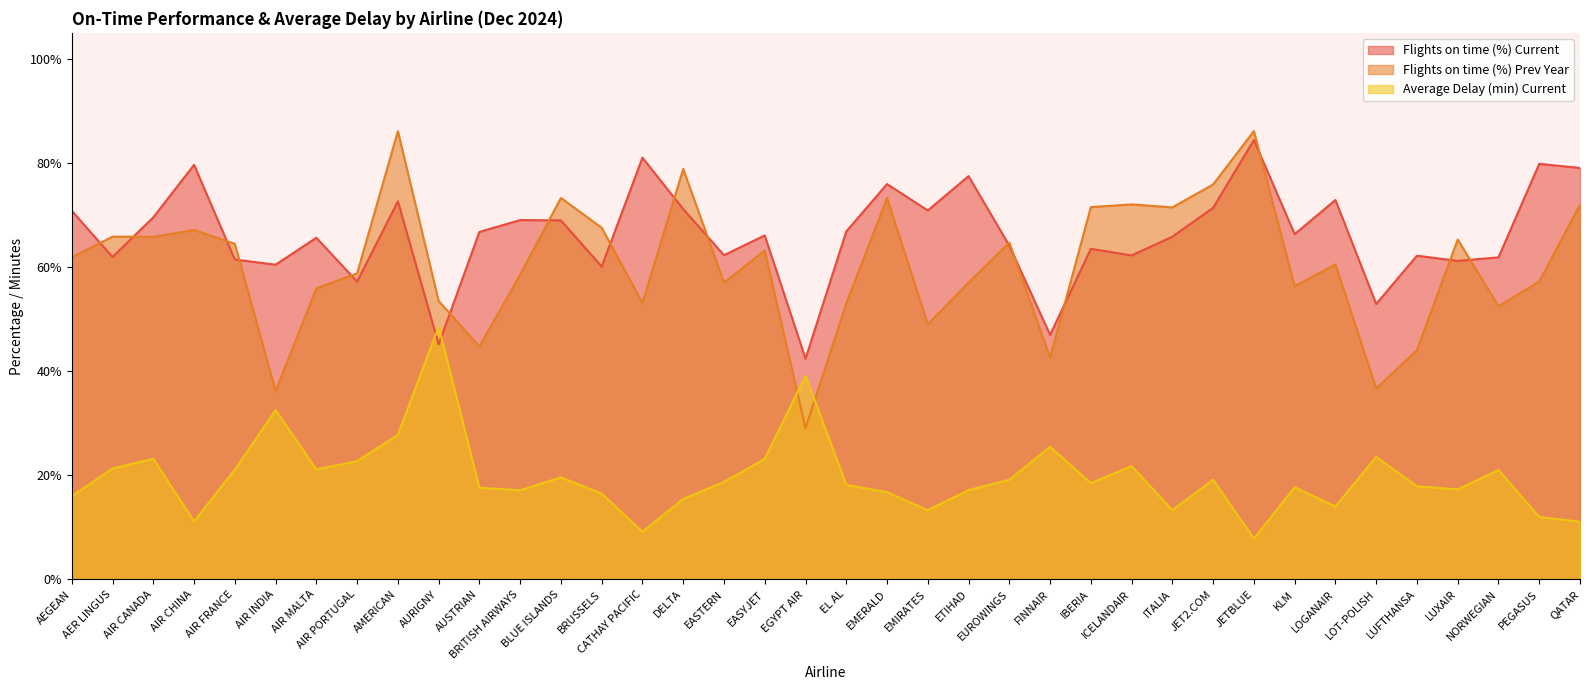

How many times do Flights on time (%) Current and Average Delay (min) Current cross each other?

2